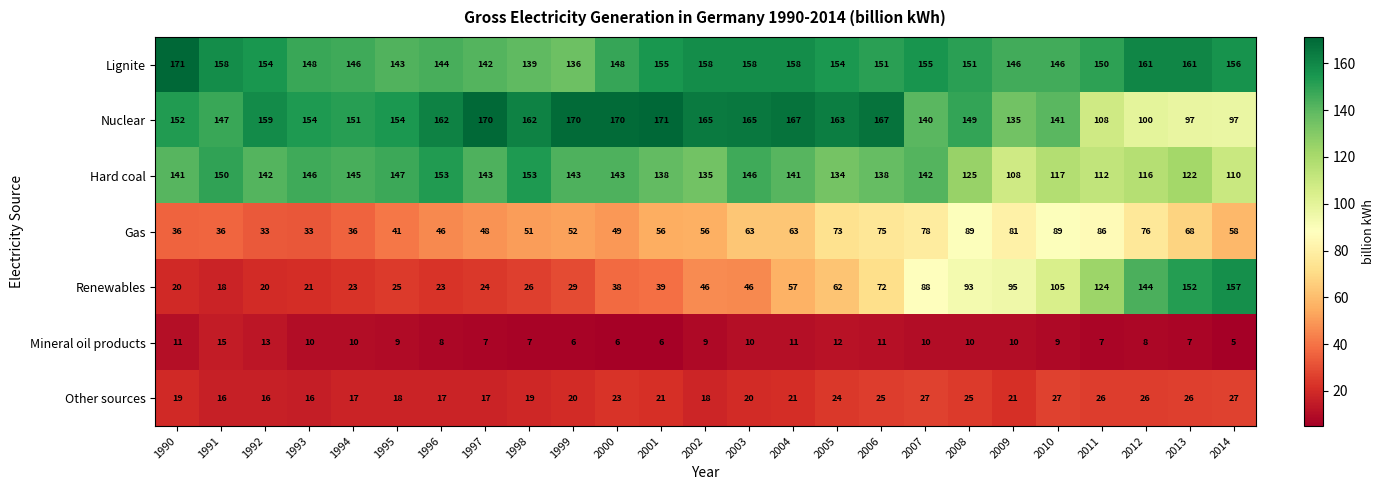

At 2007, list the series in order from largest to smallest.

Lignite, Hard coal, Nuclear, Renewables, Gas, Other sources, Mineral oil products